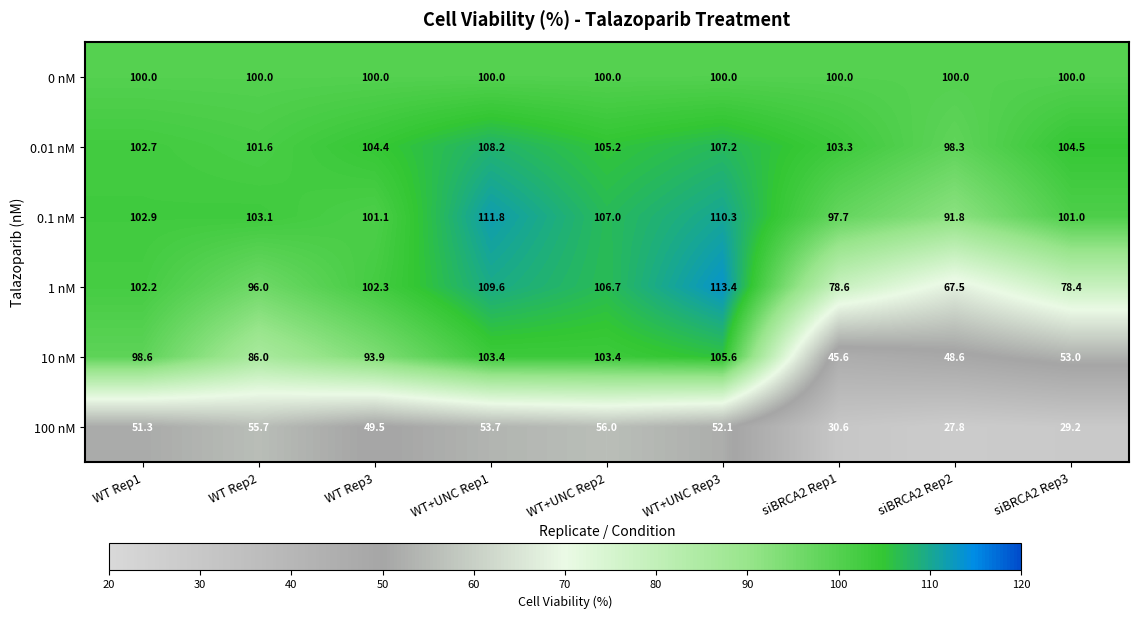

Where does the 100 nM series first go above 51?

WT Rep1